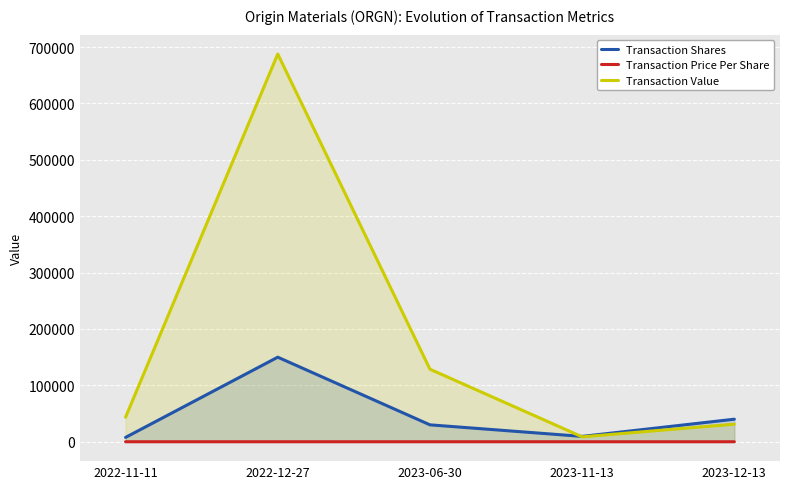

At which category is the sum across all series the highest?

2022-12-27